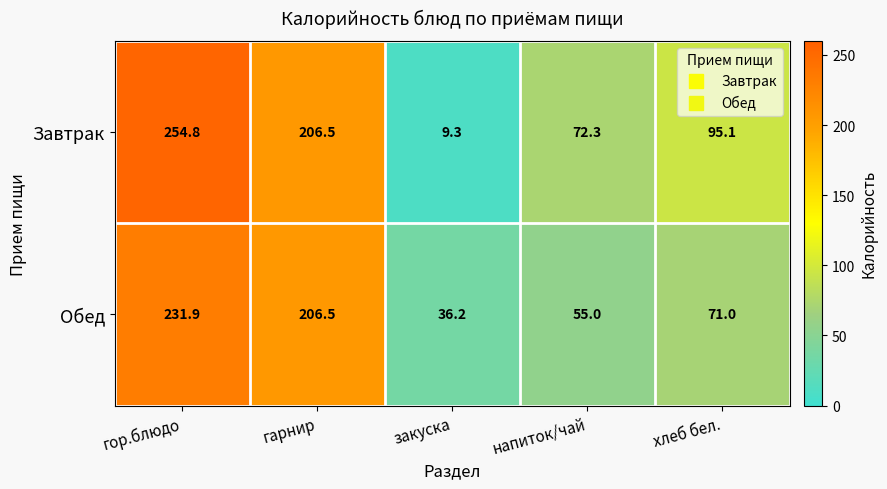

How many data points does each series have?

5